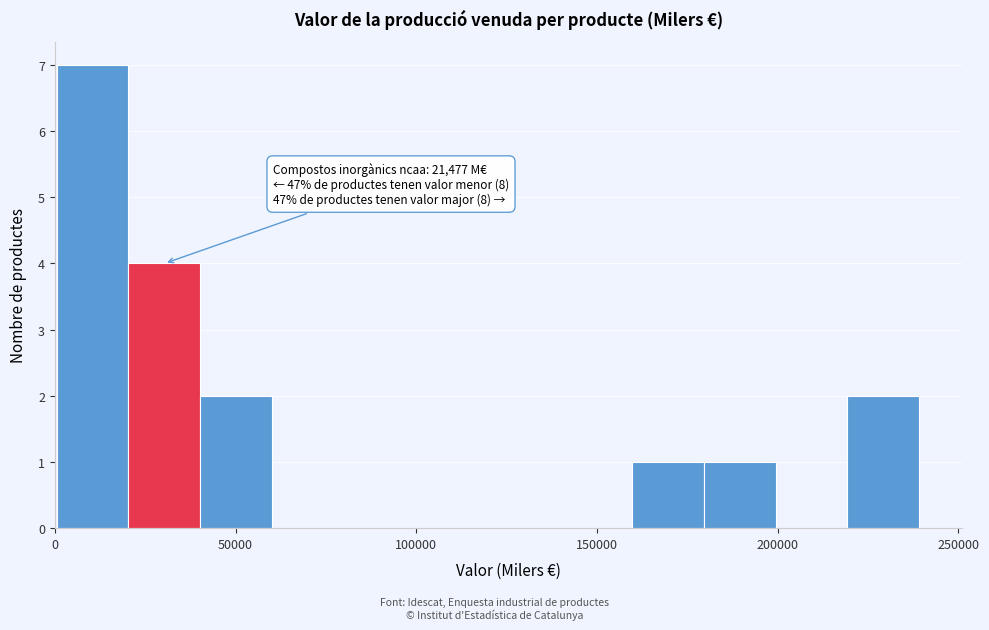

Around what value on the x-axis is the tallest bar? Give the approximate position of its centre, as read against the axis.

10000